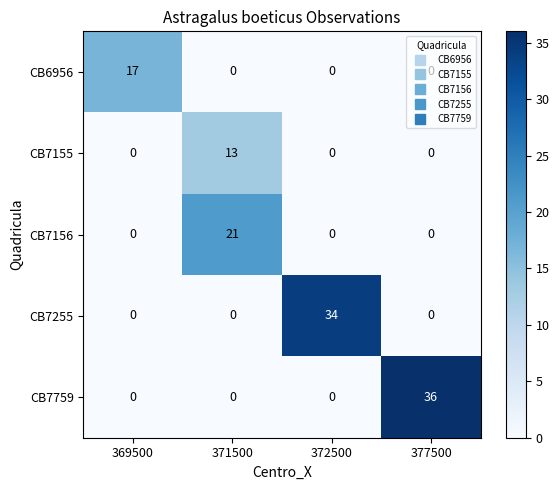

Which category has the highest value in the CB7759 series?

377500